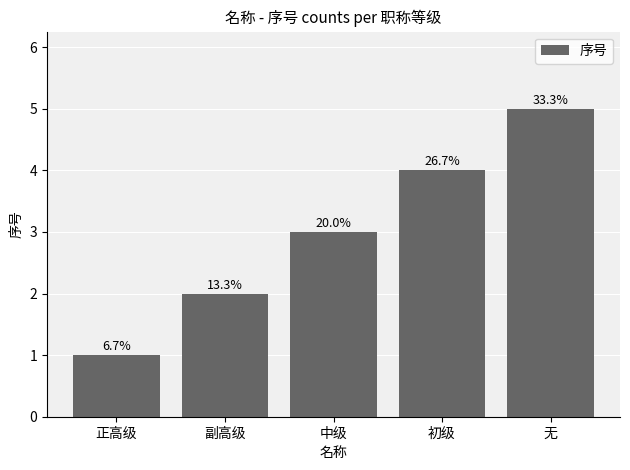

The value at 无 is 5. True or false?

True